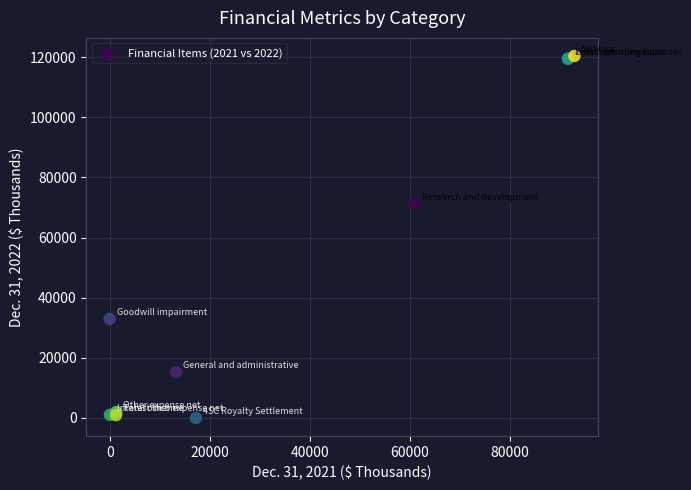

What Y value in the scatter plot is closest to 60203?

71255